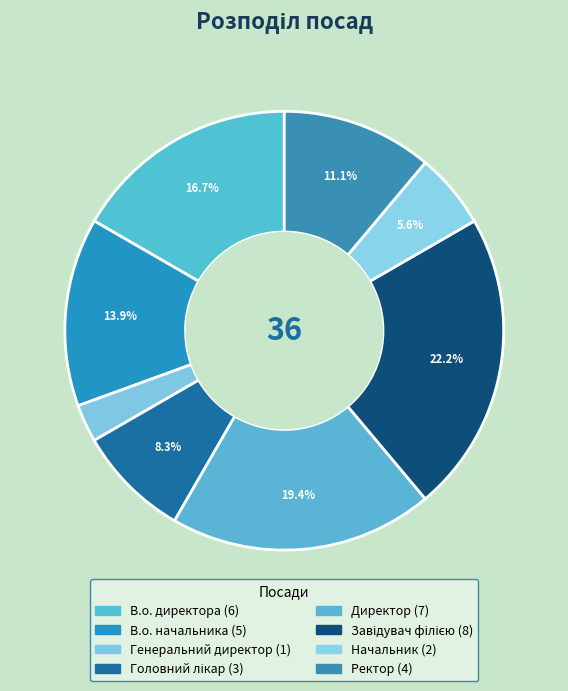

How many segments does this pie chart have?

8